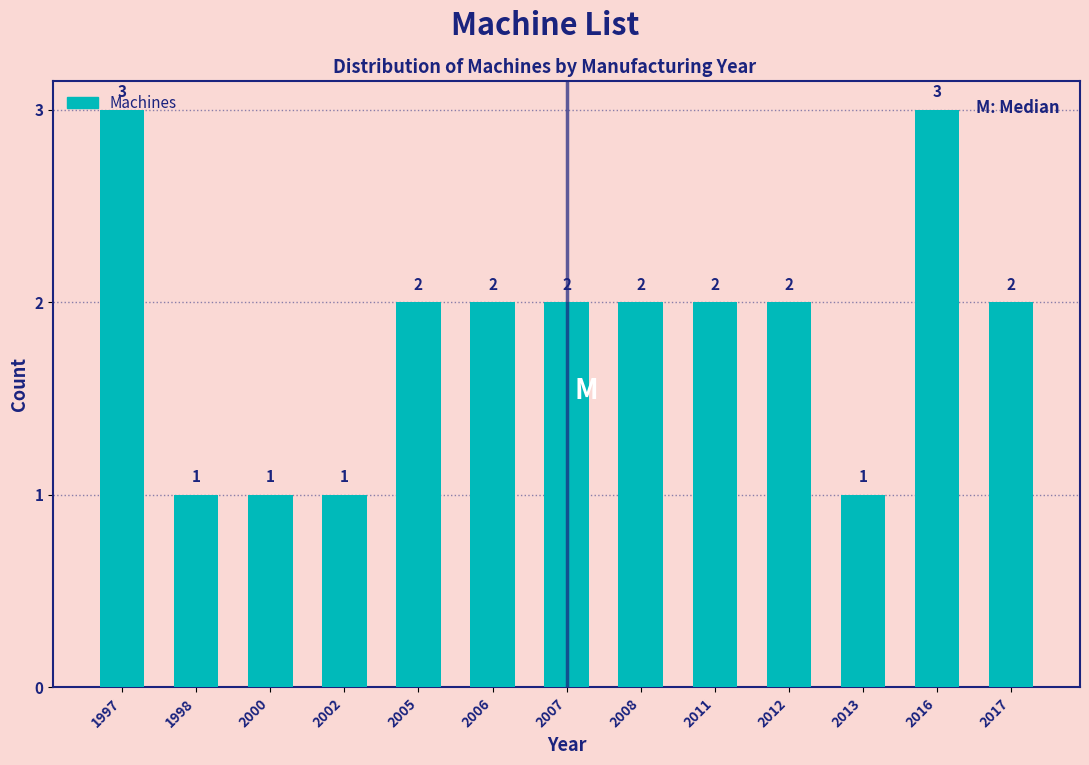

At which label does the data first exceed 2?

1997